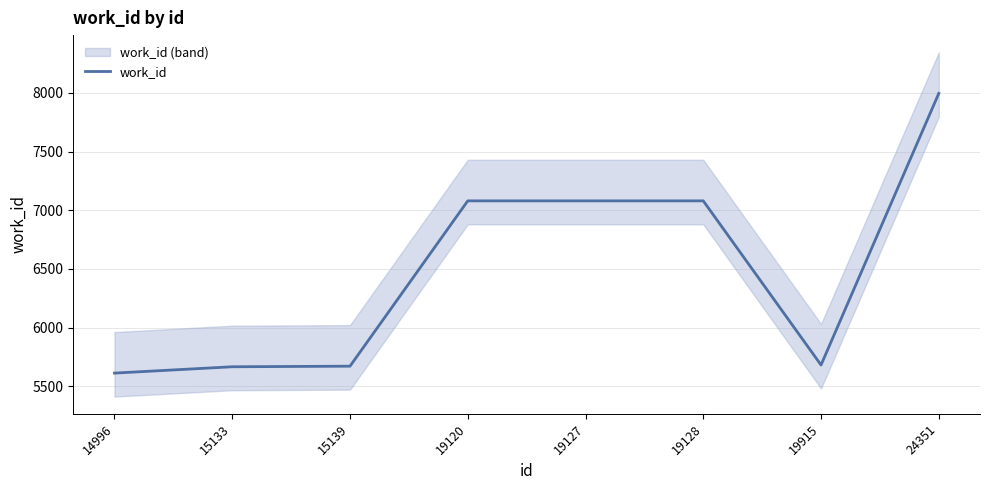

What is the sum of all values?

51866